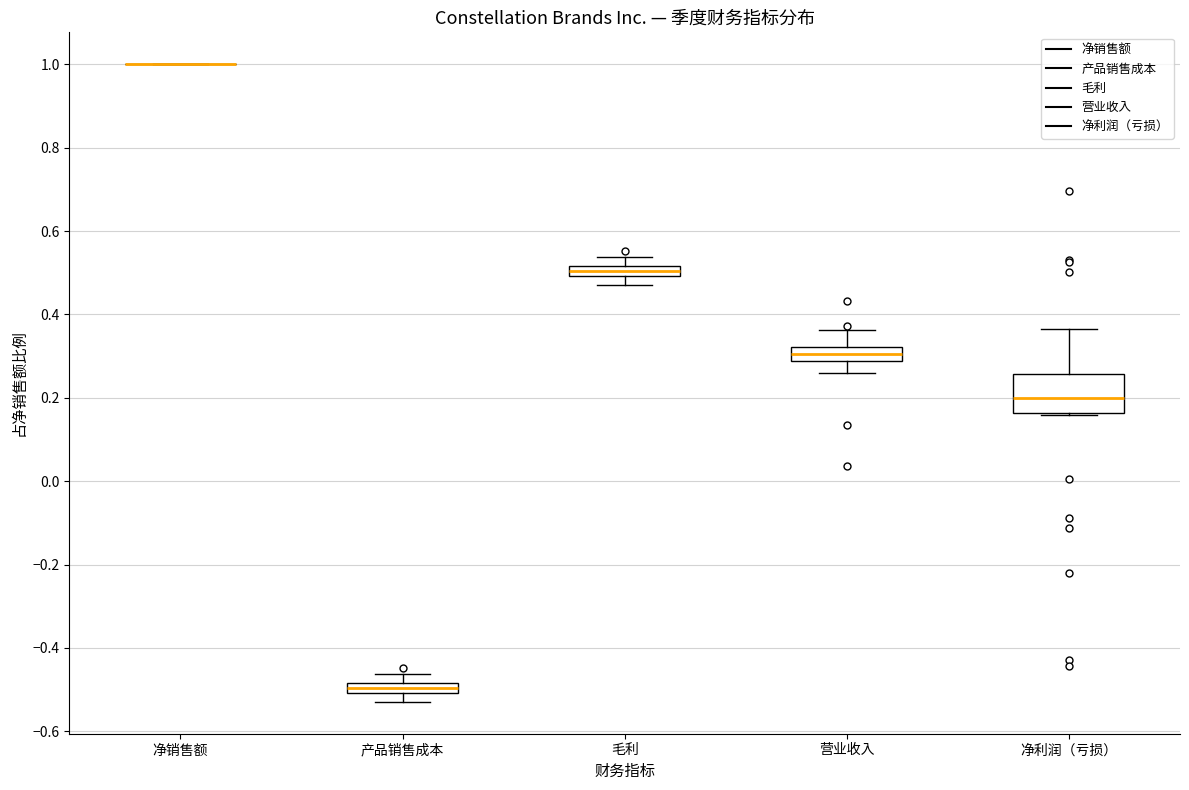

Where does the median line of the box for 营业收入 sit on the y-axis? The values are not printed on the chart, so give them approximately, as read against the axis.

0.30